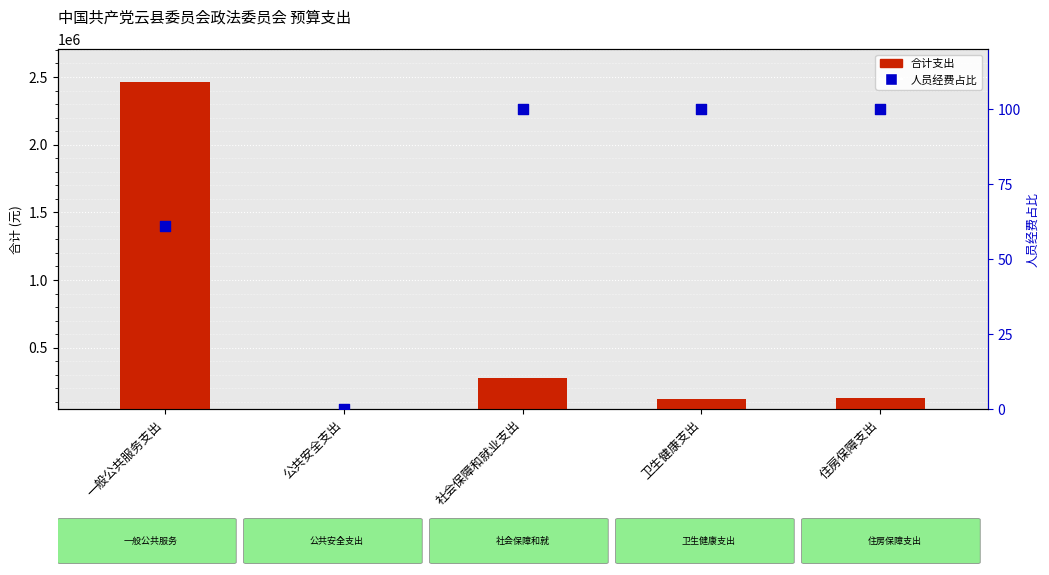

Which series reaches the minimum Y coordinate?

人员经费占比